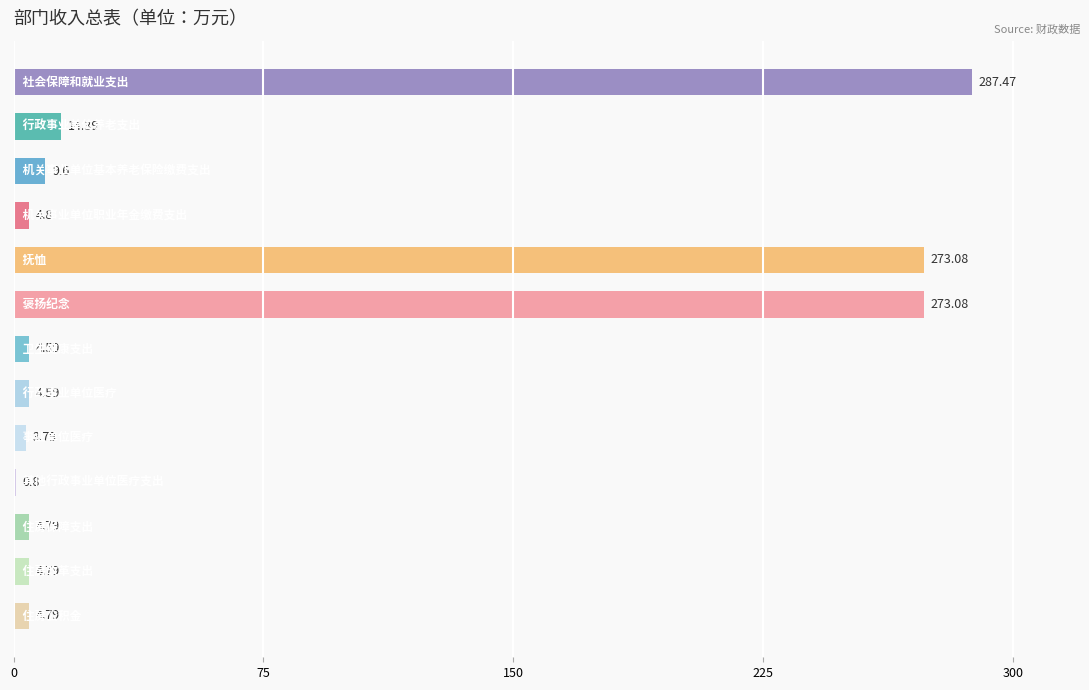

What is the sum of all values?

890.6